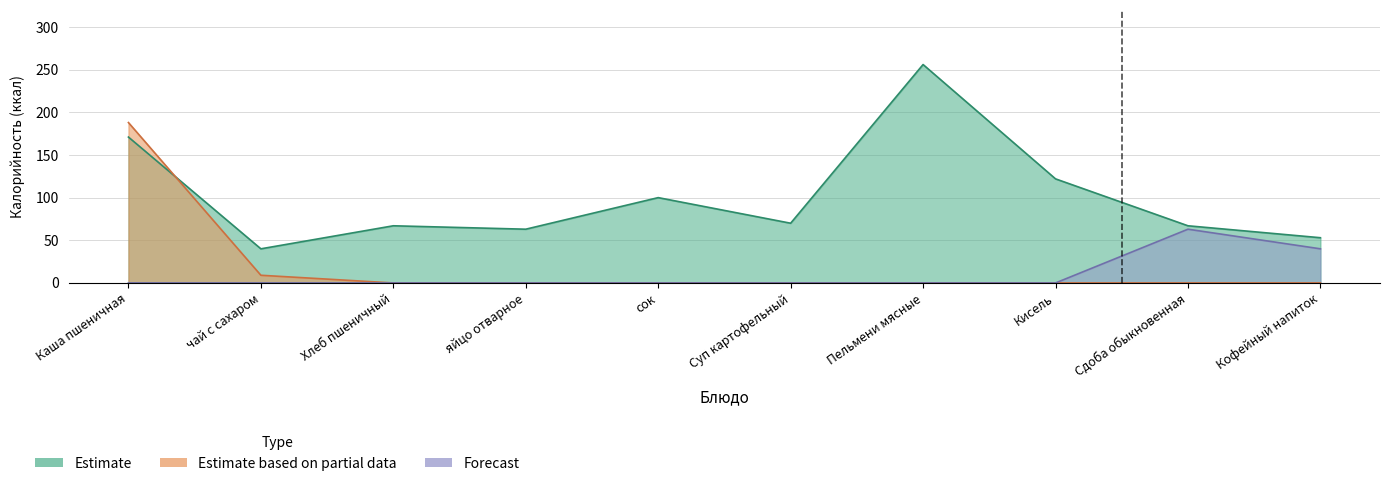

How many interior local valleys does the Estimate series have?

3